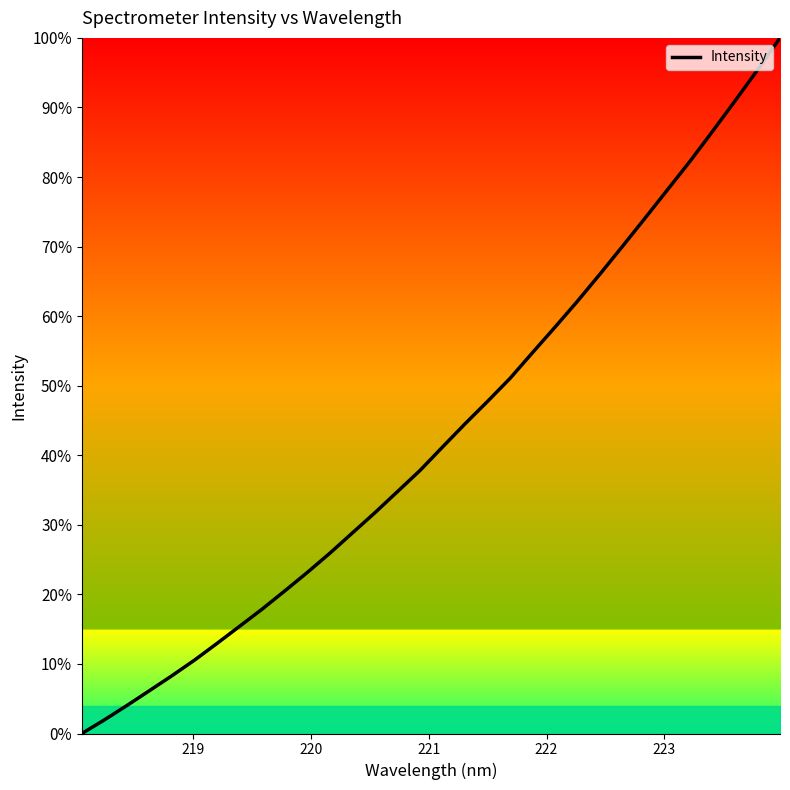

What is the greatest value displayed?

100.0